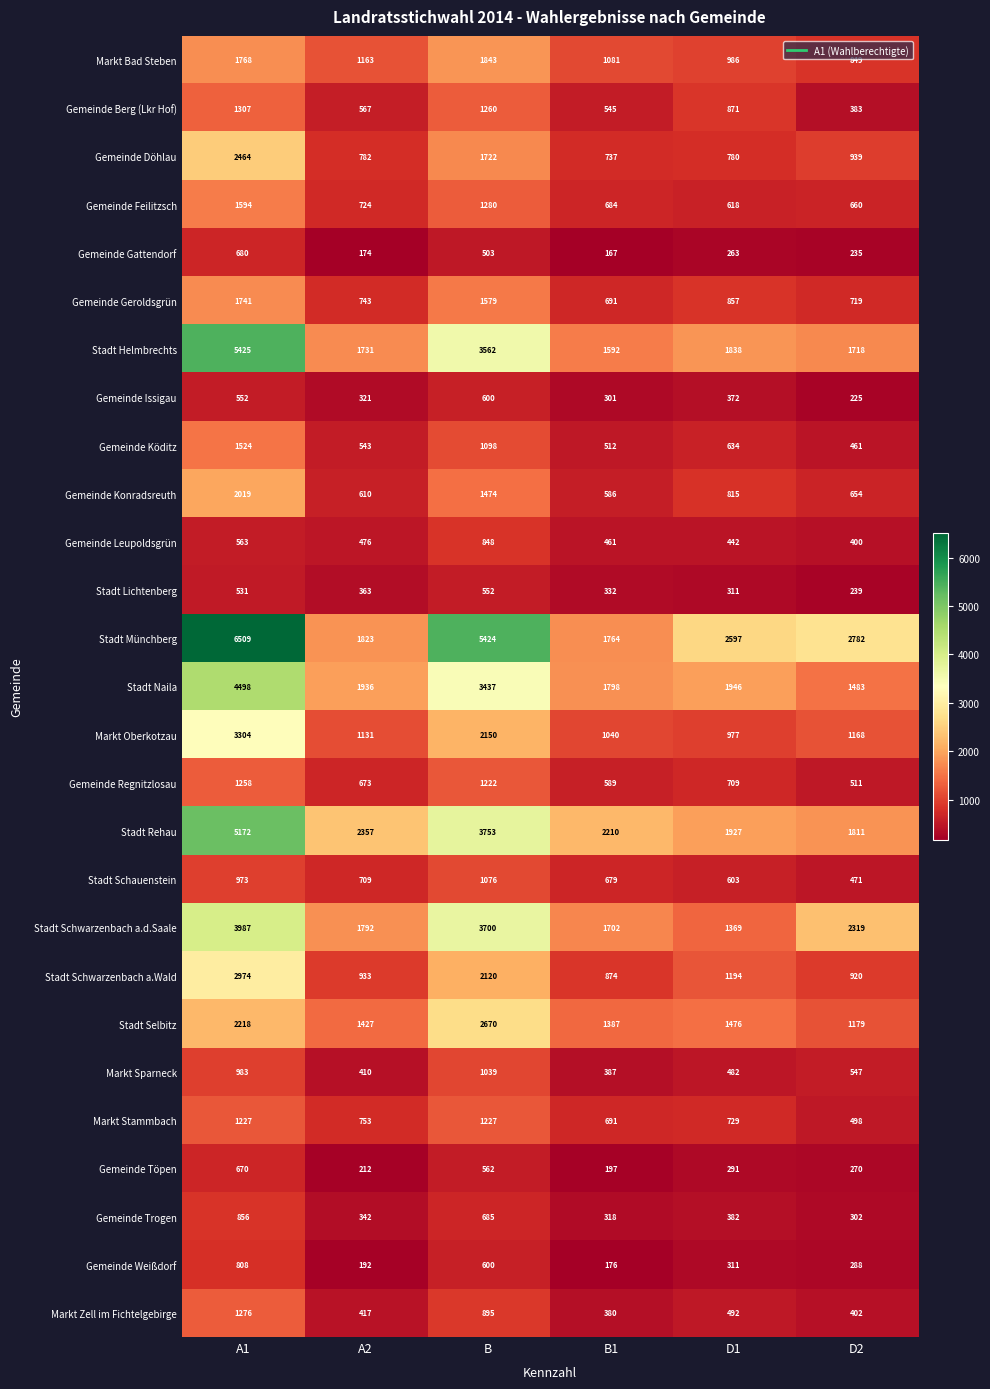

What is the sum of all Markt Zell im Fichtelgebirge values?

3862